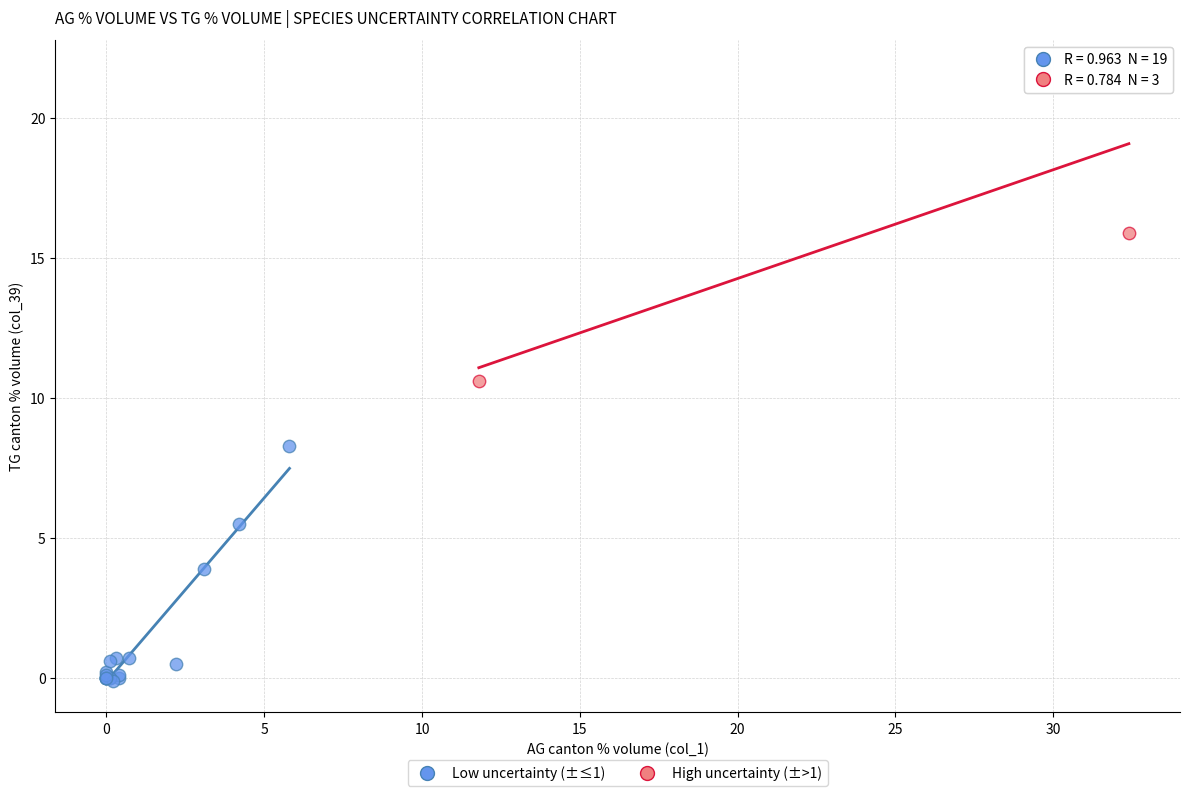

Which series reaches the maximum Y coordinate?

High uncertainty (±>1)